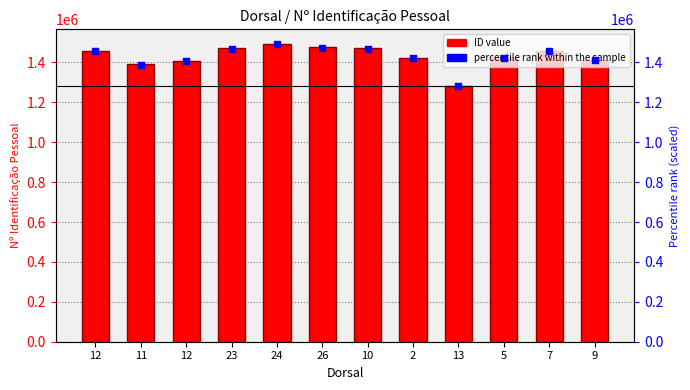

Is the value of percentile rank within the sample at 24 greater than the value of Nº Identificação Pessoal at 10?

Yes